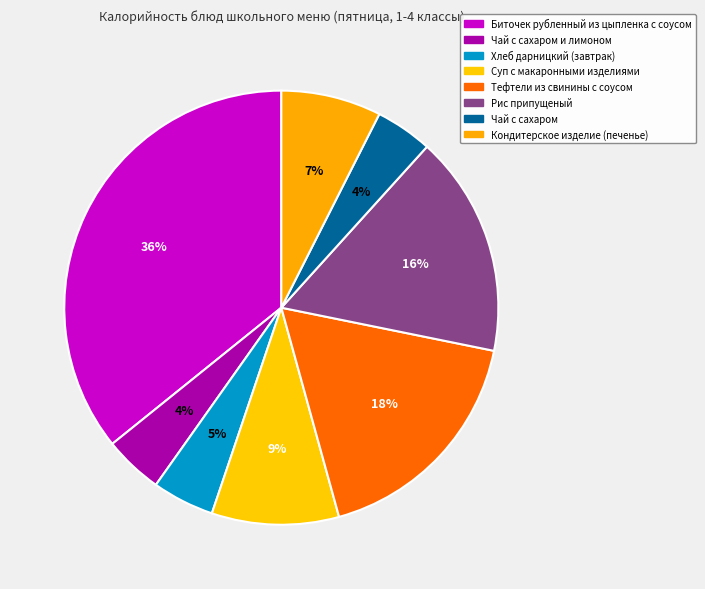

Rank the categories by value from highest to lowest.

Биточек рубленный из цыпленка с соусом, Тефтели из свинины с соусом, Рис припущеный, Суп с макаронными изделиями, Кондитерское изделие (печенье), Хлеб дарницкий (завтрак), Чай с сахаром и лимоном, Чай с сахаром